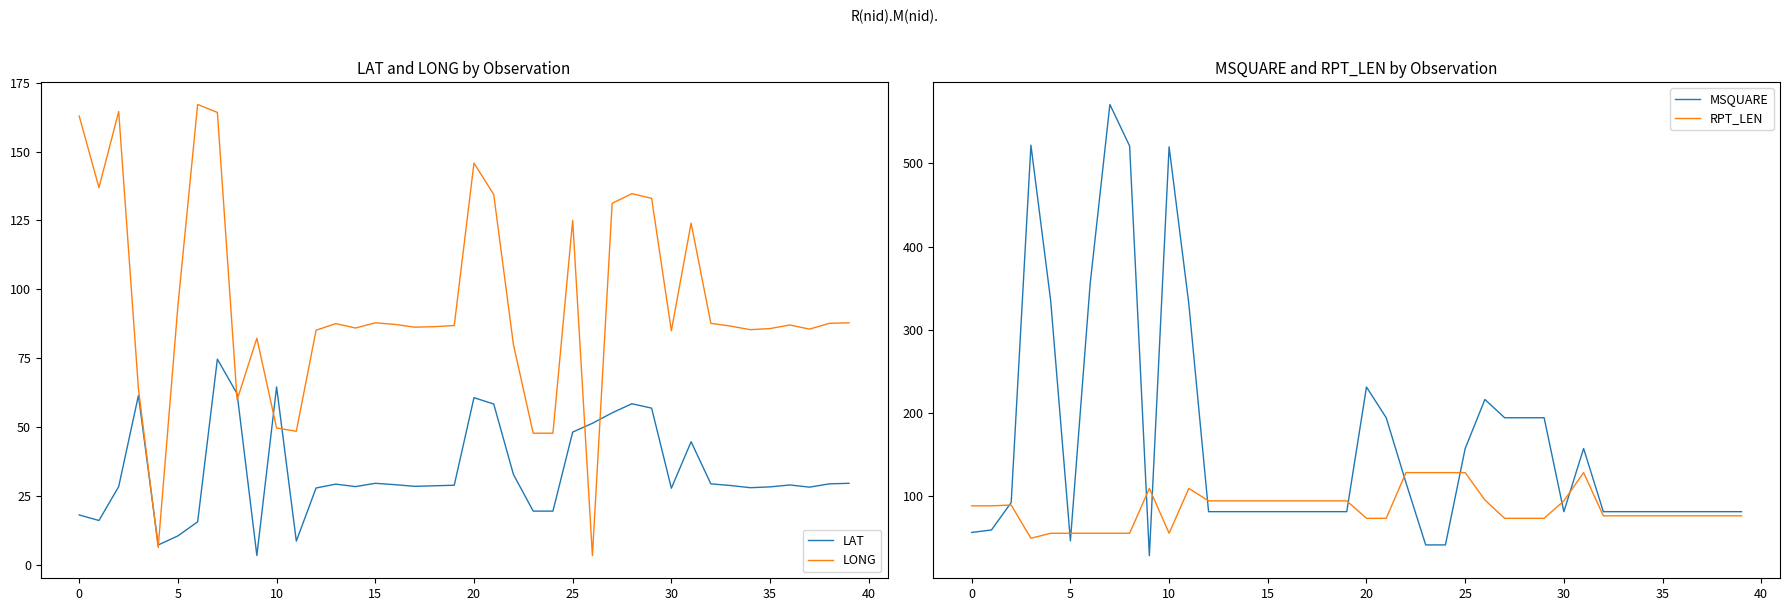

True or false: LAT has more than 0 interior local peaks.

True